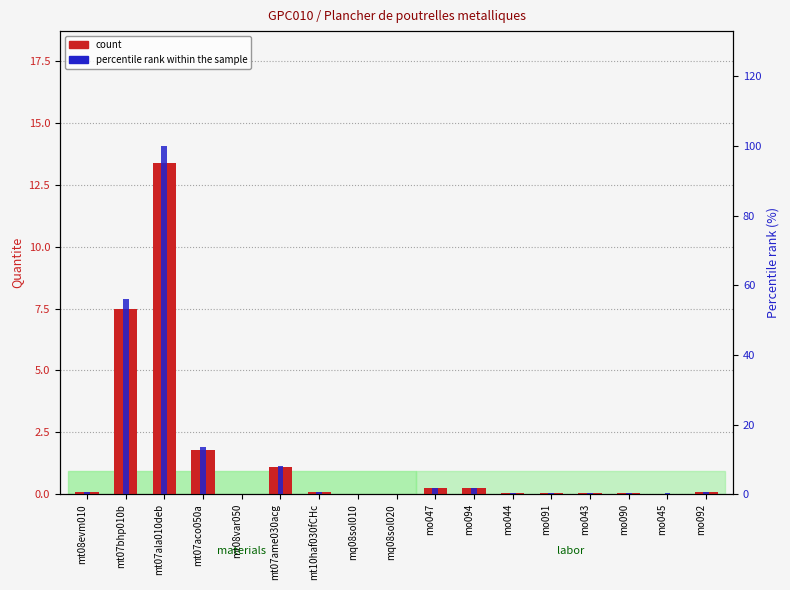

Is the value of percentile rank within the sample at mo044 greater than the value of count at mo091?

Yes